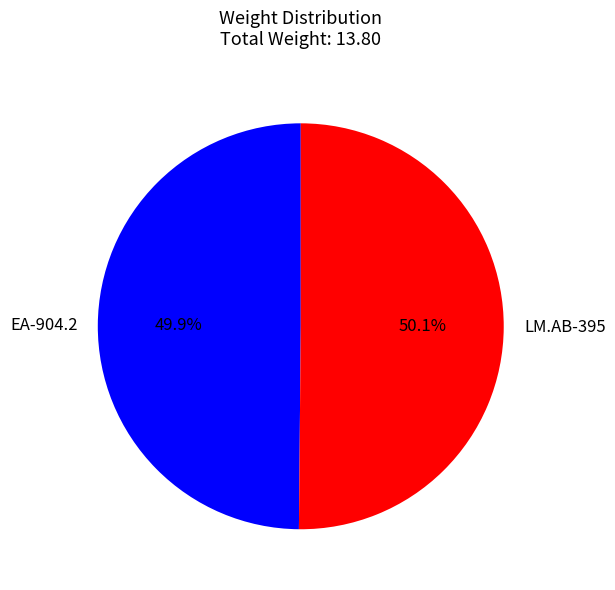

Approximately how many times larger is the value at LM.AB-395 compared to EA-904.2?

1.0